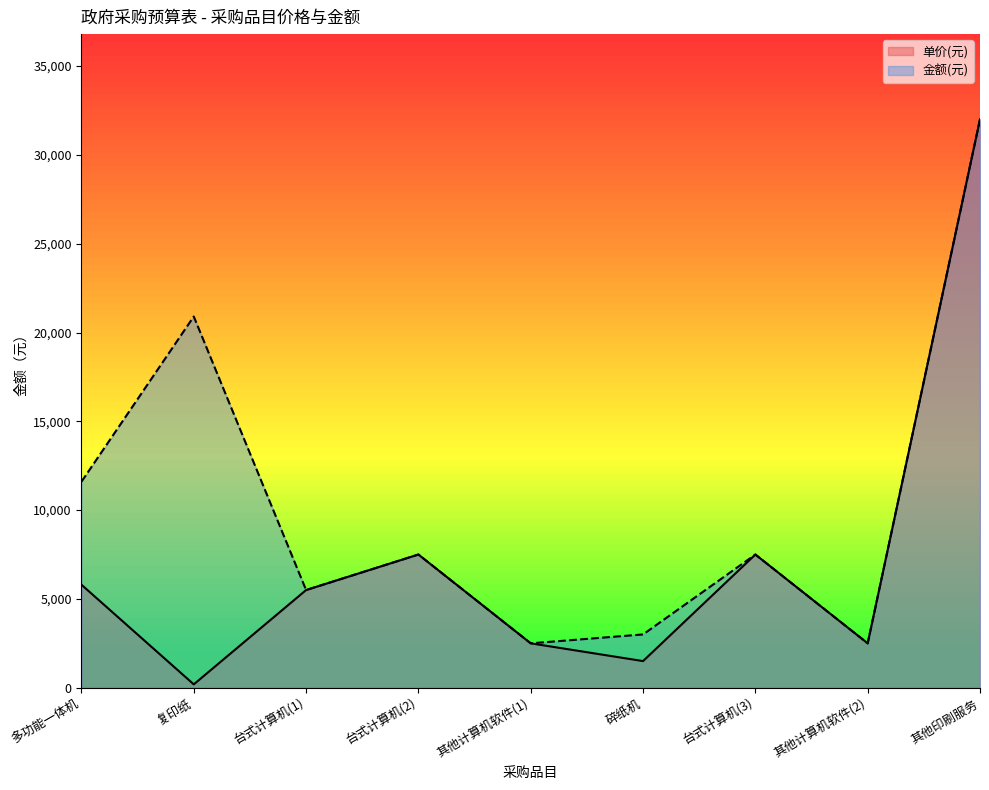

At 多功能一体机, list the series in order from largest to smallest.

金额(元), 单价(元)